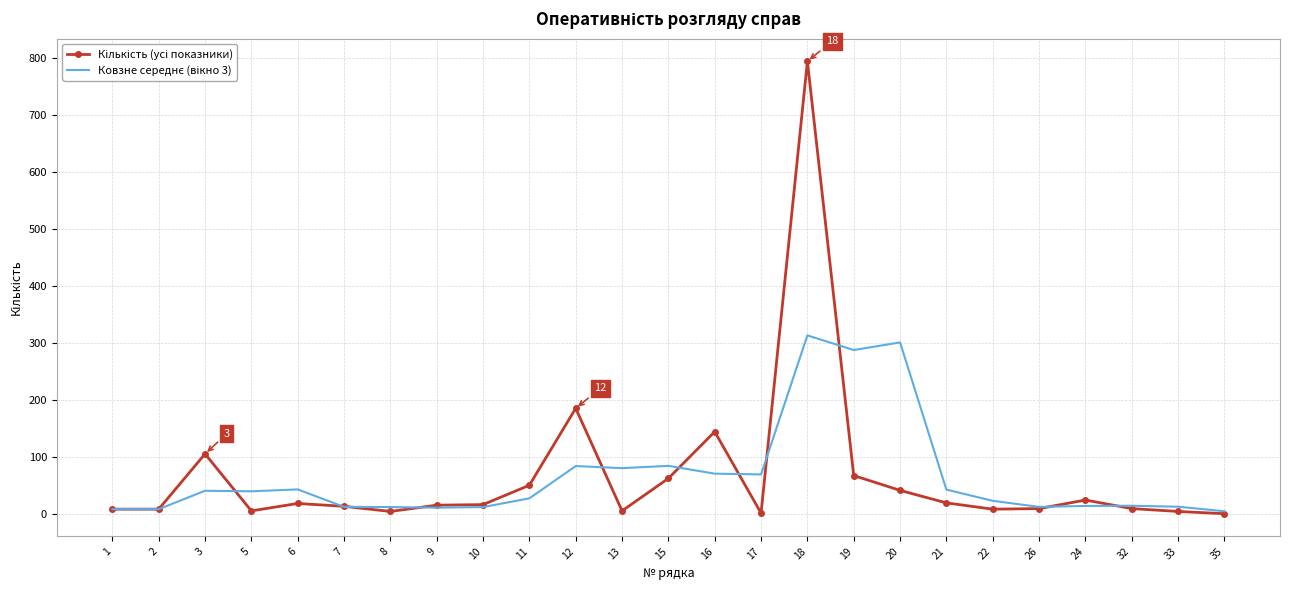

At which category is the sum across all series the highest?

18